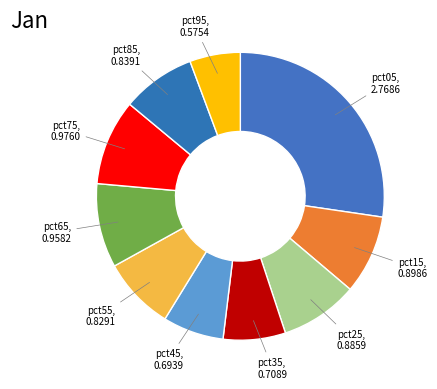

Does any single category account for the majority?

No